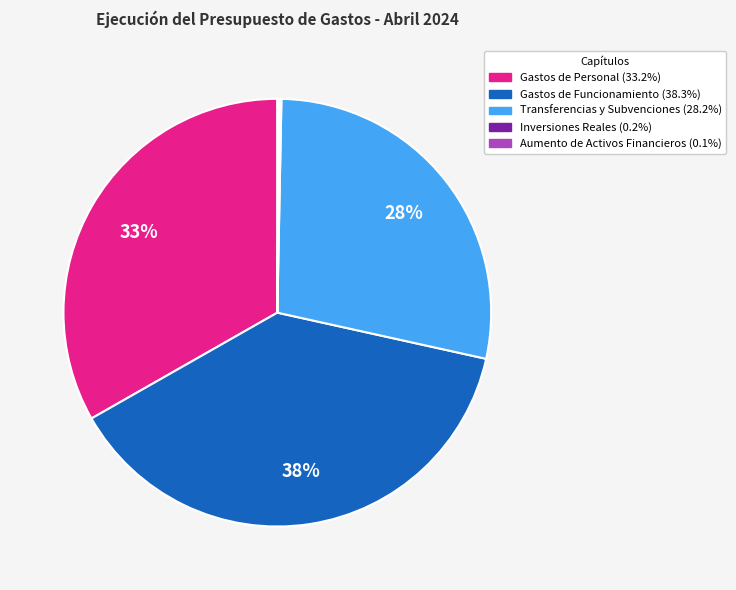

Is there a majority slice in this chart?

No